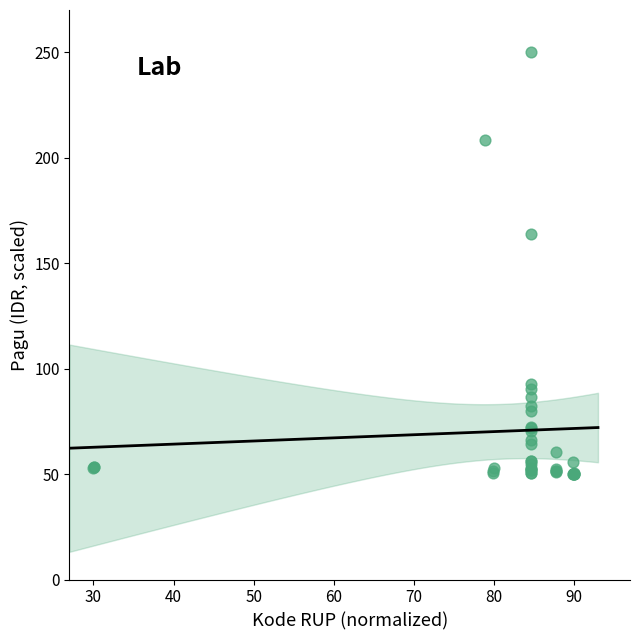

What Y value in the scatter plot is closest to 150?

164.0